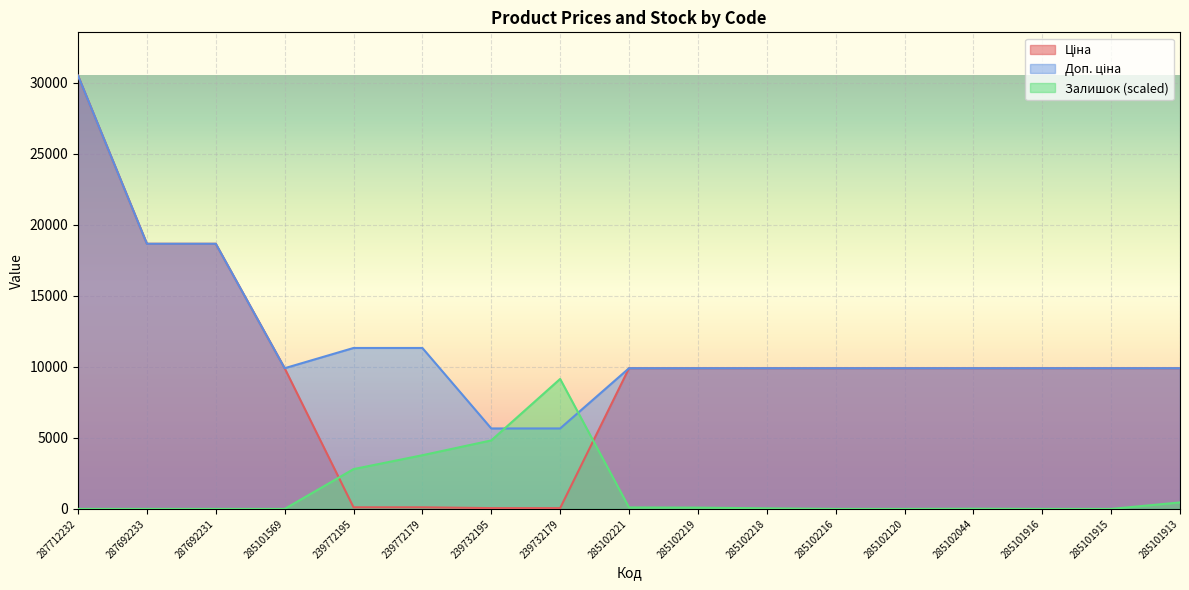

At which category is the sum across all series the highest?

287712232